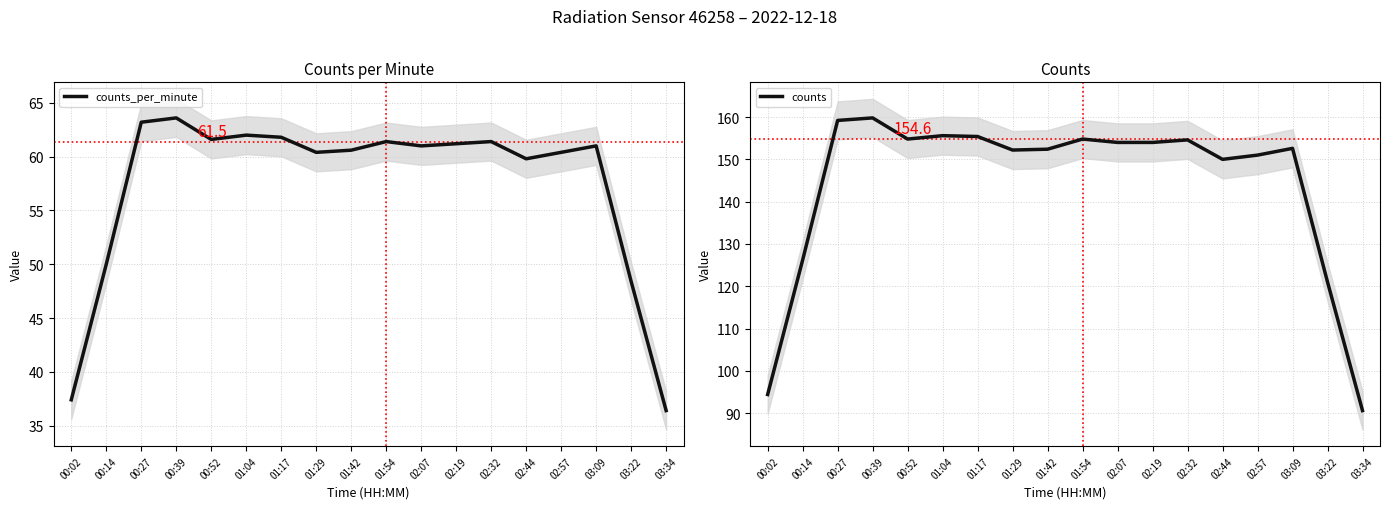

True or false: counts and counts_per_minute intersect in this chart.

False